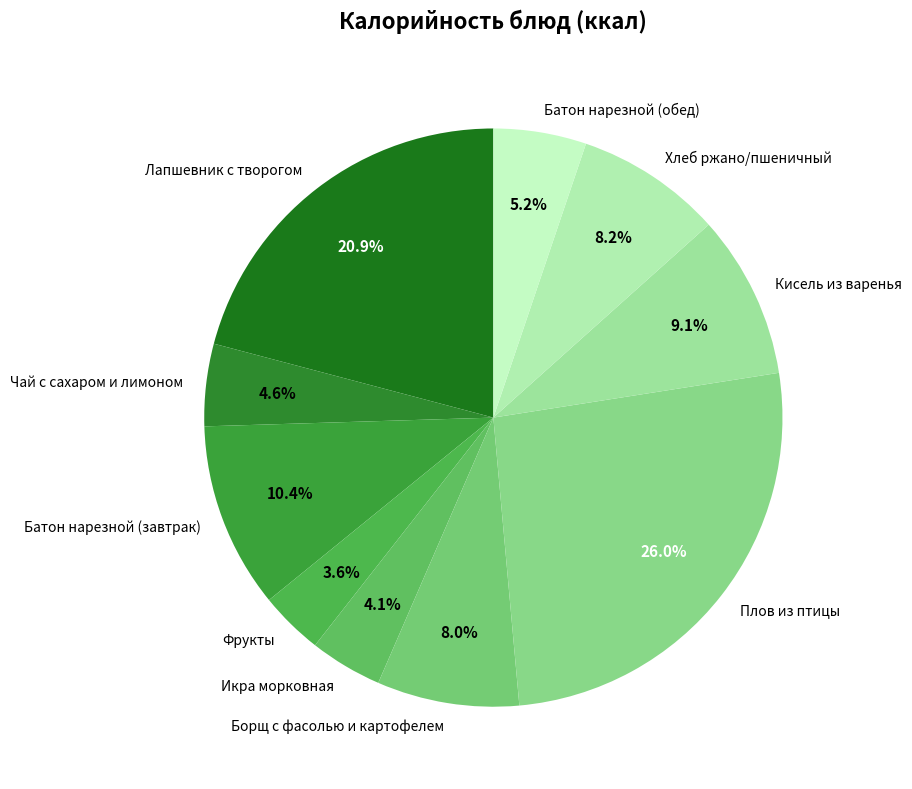

What percentage is the Батон нарезной (обед) slice, to the nearest percent?

5%